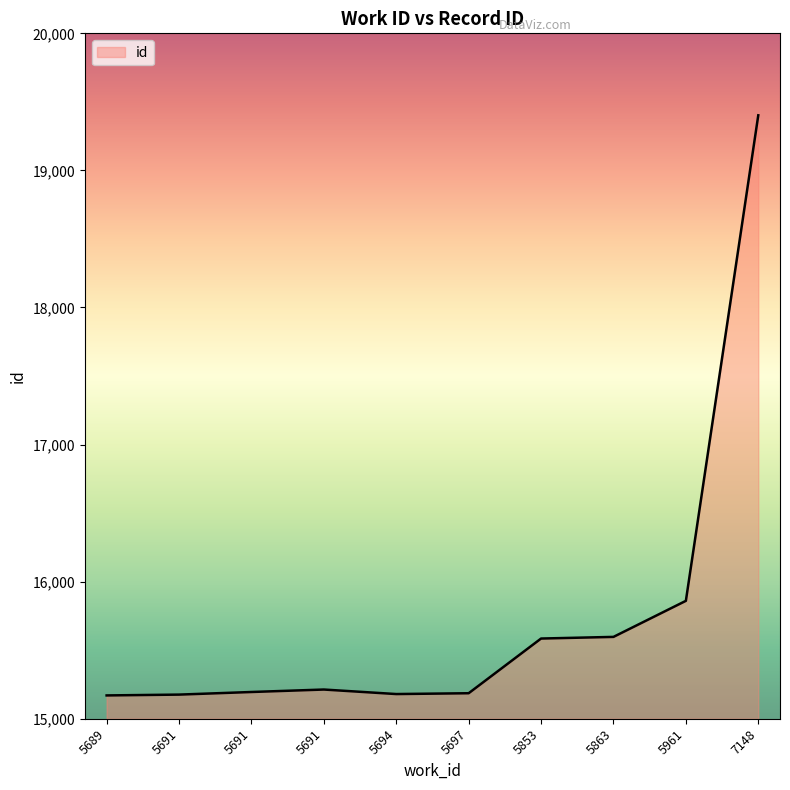

How many lines are shown in the chart?

1